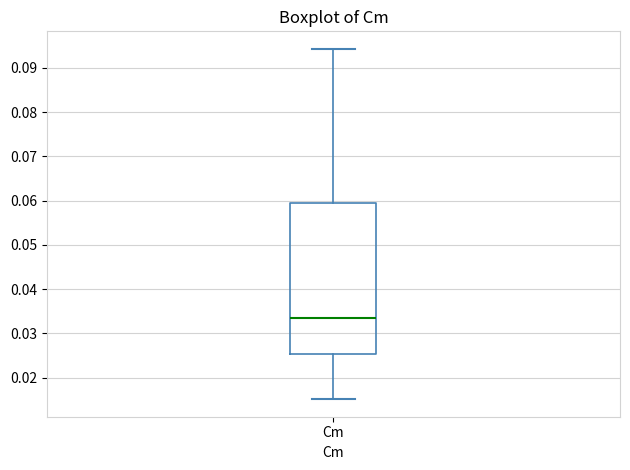

Where is the upper edge of the box for Cm on the y-axis? The values are not printed on the chart, so give them approximately, as read against the axis.

0.060